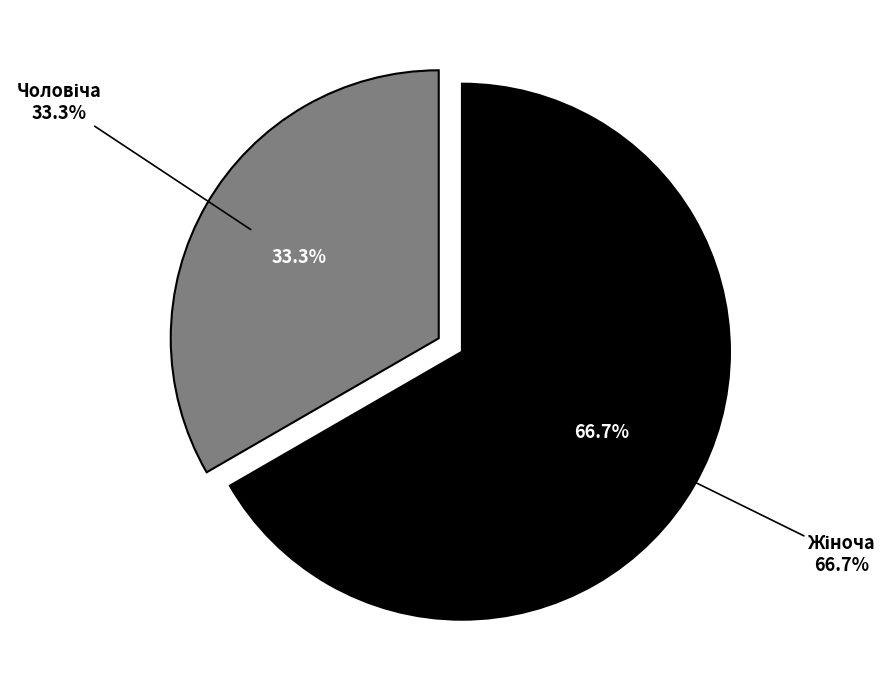

Which category has the biggest portion of the pie?

Жіноча